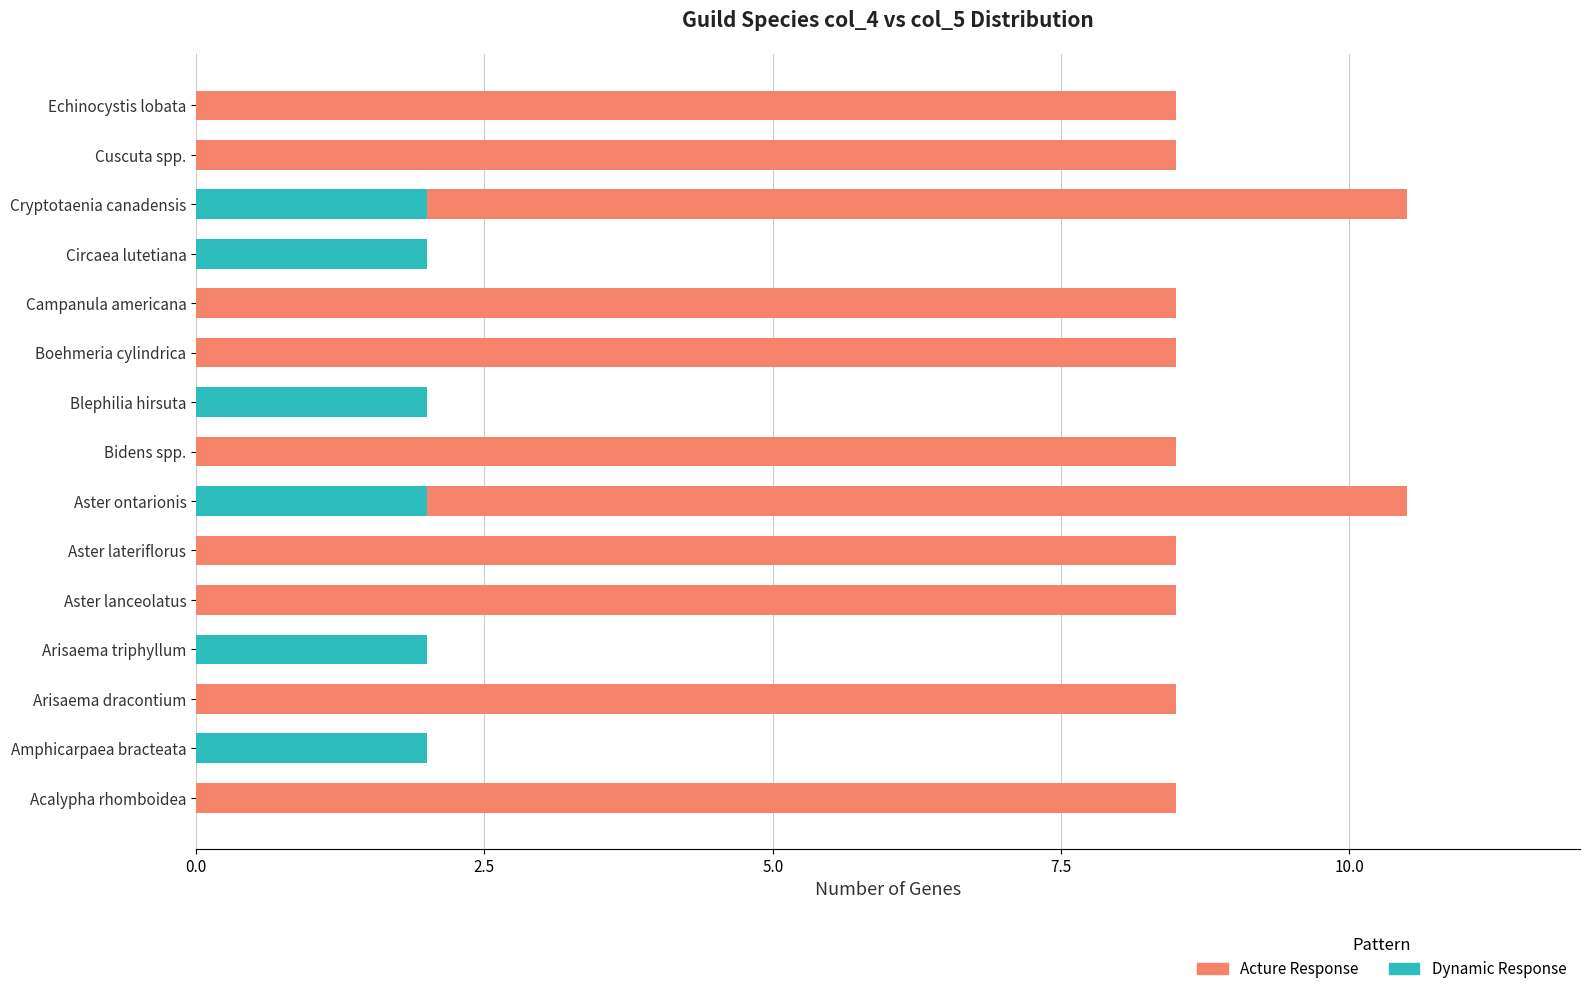

What is the total value across all series at Amphicarpaea bracteata?

2.0